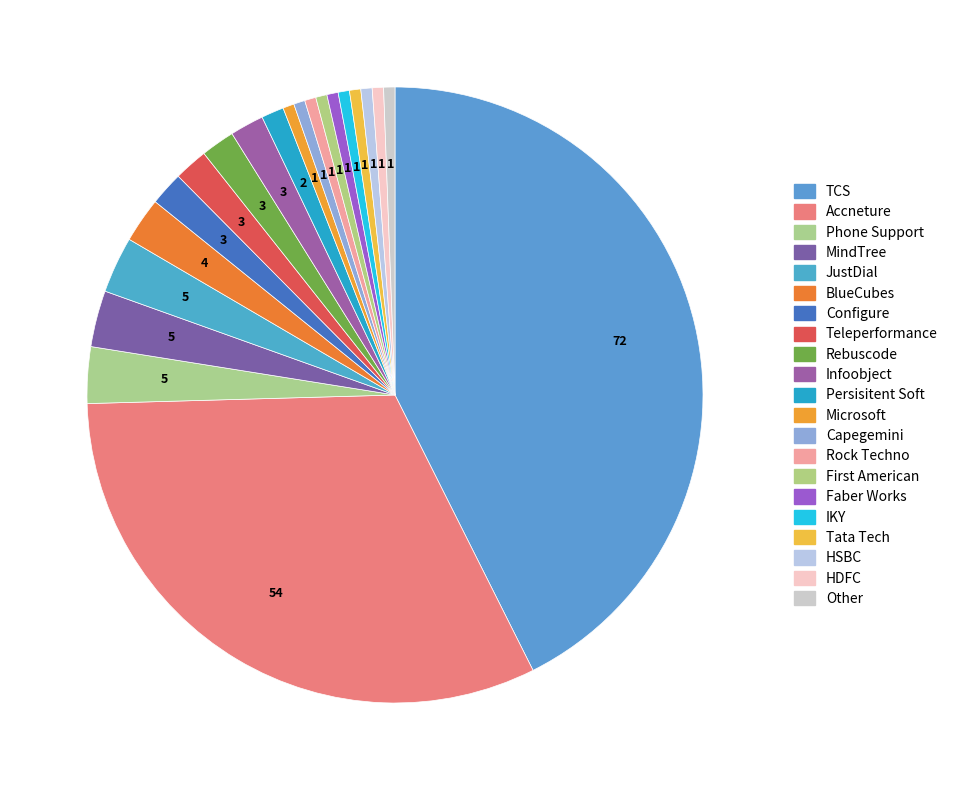

How many segments does this pie chart have?

21